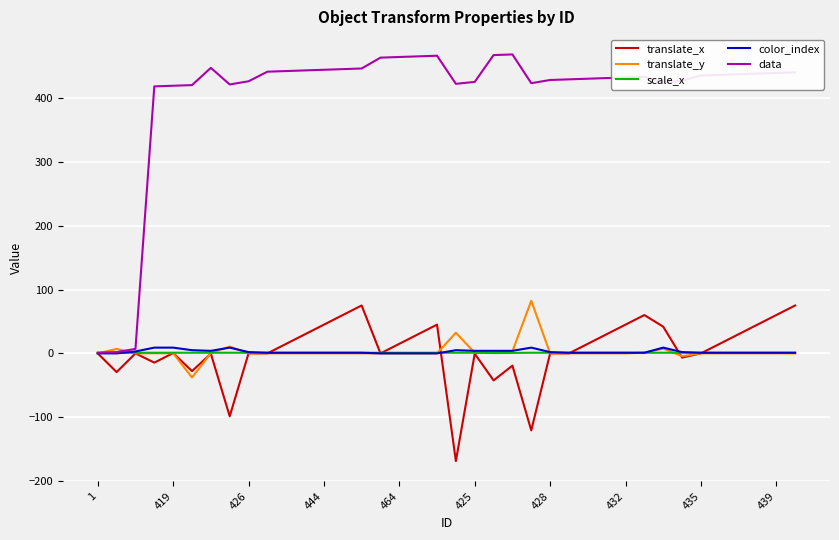

What is the smallest value displayed?

-168.6